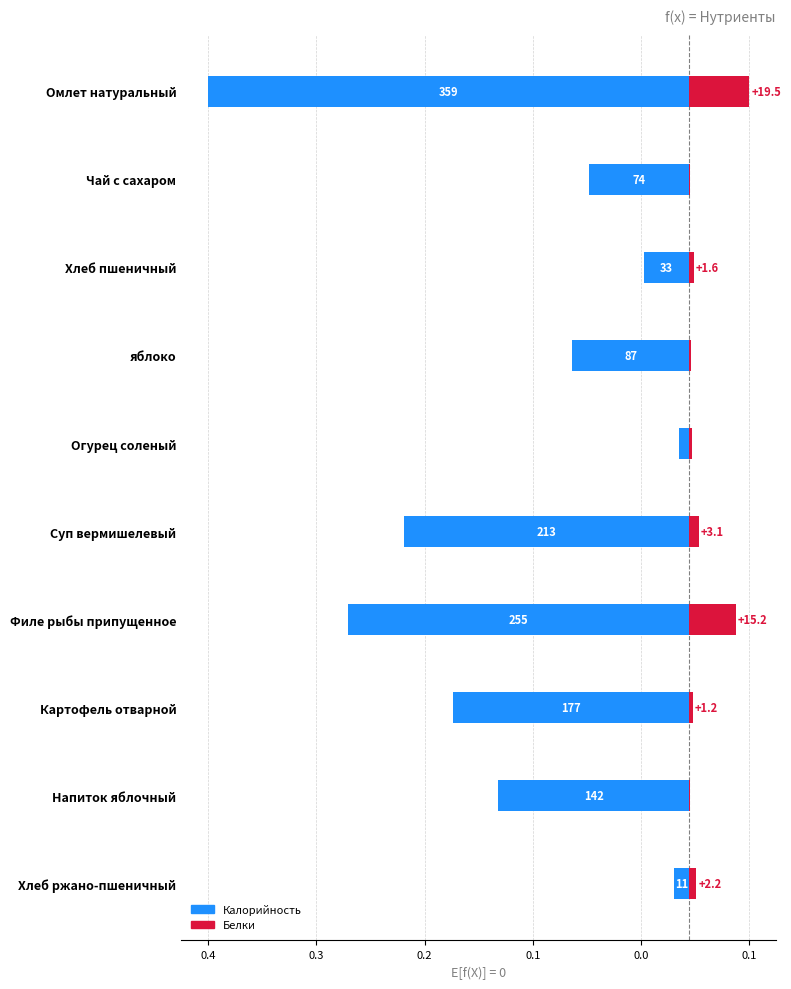

List the series in order of their overall mean, lowest first.

Калорийность, Белки